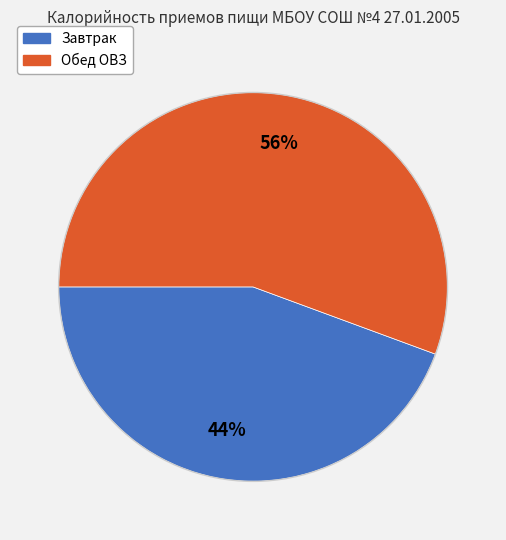

Do Завтрак and Обед ОВЗ together represent more than half of the pie?

Yes